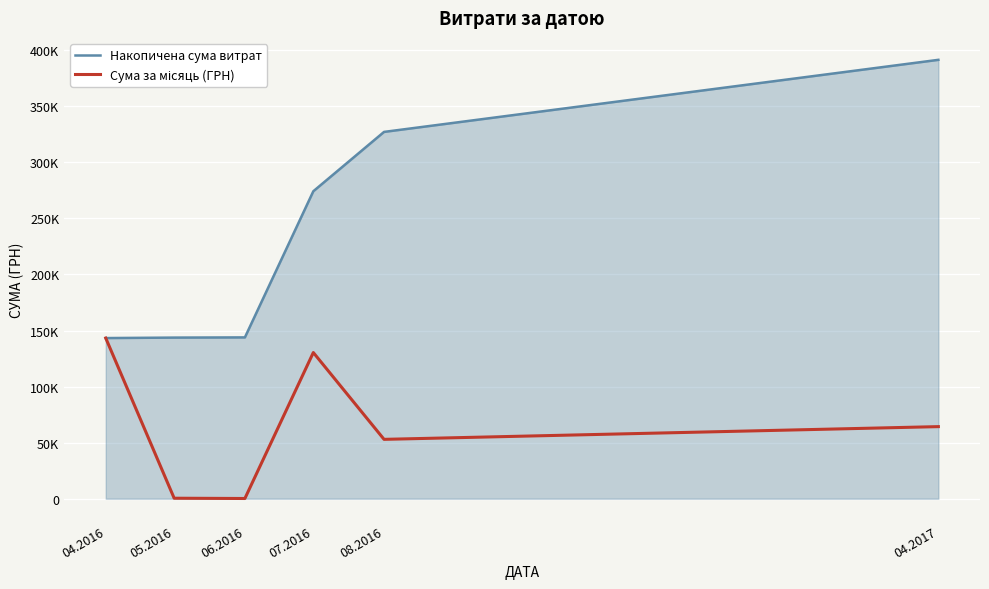

What is the label of the 1st point from the left?

04.2016